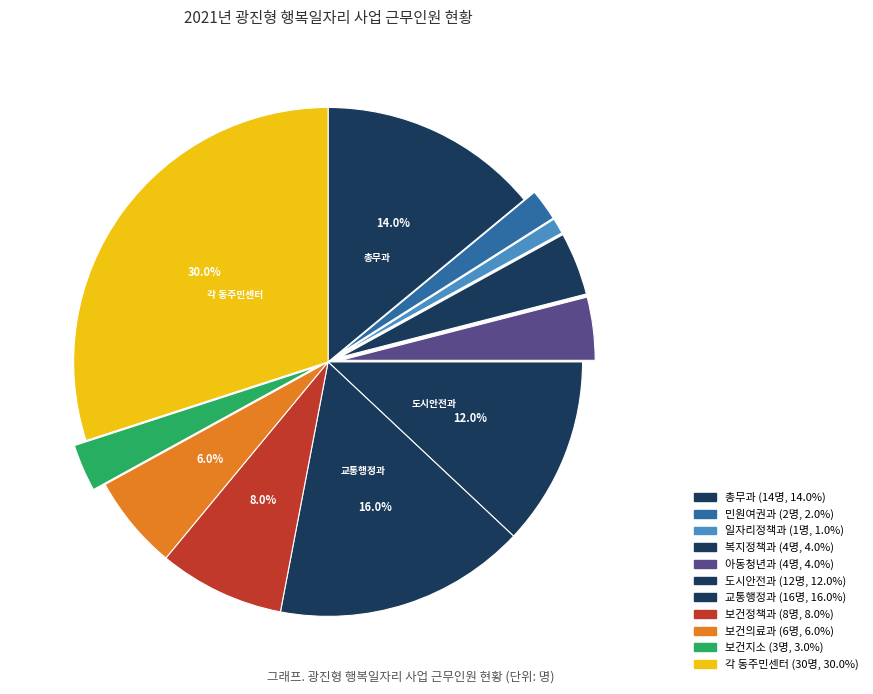

Does any single category account for the majority?

No